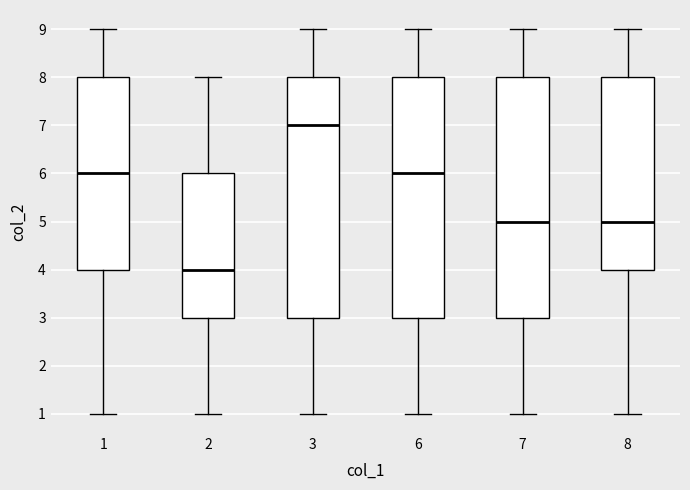

Where is the lower edge of the box at x = 6 on the y-axis? The values are not printed on the chart, so give them approximately, as read against the axis.

3